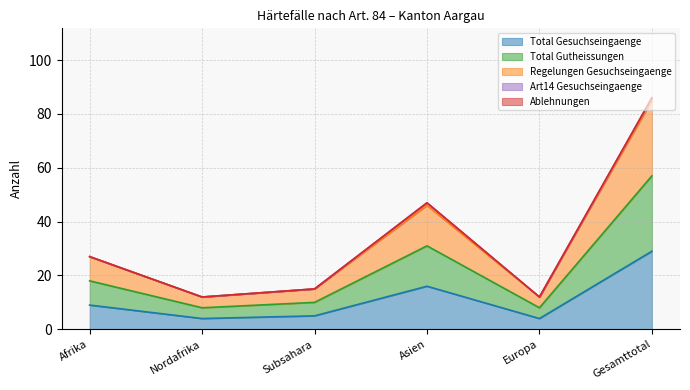

Where is the first local minimum for Total Gesuchseingaenge?

Nordafrika